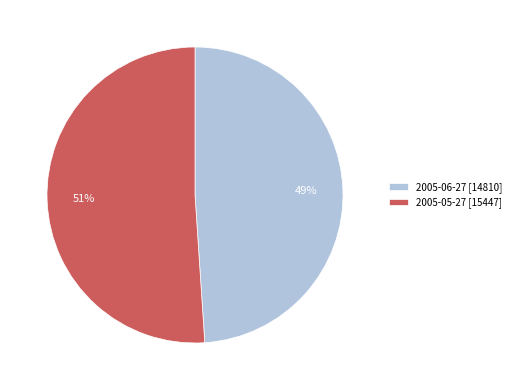

True or false: 2005-06-27 accounts for 49% of the total.

True